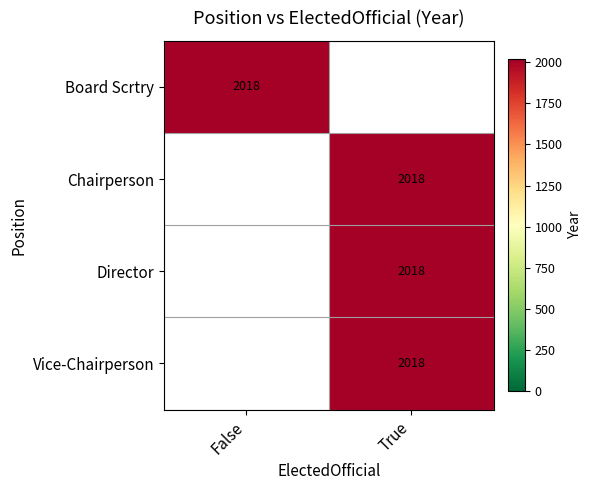

How many data points does each series have?

2